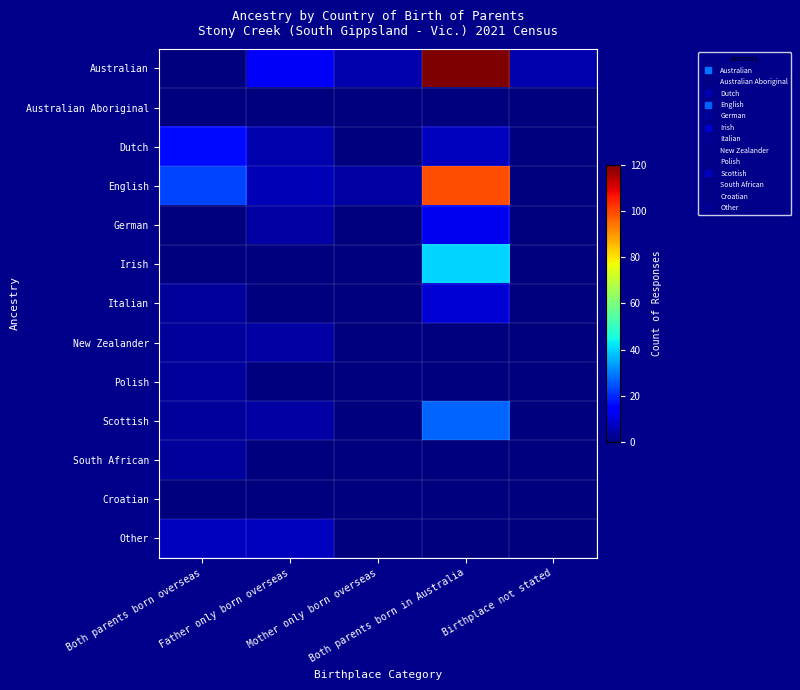

Reading left to right, what are all the values shown in this chart?

Australian: Both parents born overseas=0	Father only born overseas=13	Mother only born overseas=5	Both parents born in Australia=120	Birthplace not stated=5
Australian Aboriginal: Both parents born overseas=0	Father only born overseas=0	Mother only born overseas=0	Both parents born in Australia=0	Birthplace not stated=0
Dutch: Both parents born overseas=16	Father only born overseas=5	Mother only born overseas=0	Both parents born in Australia=7	Birthplace not stated=0
English: Both parents born overseas=23	Father only born overseas=6	Mother only born overseas=4	Both parents born in Australia=99	Birthplace not stated=0
German: Both parents born overseas=0	Father only born overseas=4	Mother only born overseas=0	Both parents born in Australia=12	Birthplace not stated=0
Irish: Both parents born overseas=0	Father only born overseas=0	Mother only born overseas=0	Both parents born in Australia=40	Birthplace not stated=0
Italian: Both parents born overseas=3	Father only born overseas=0	Mother only born overseas=0	Both parents born in Australia=9	Birthplace not stated=0
New Zealander: Both parents born overseas=3	Father only born overseas=4	Mother only born overseas=0	Both parents born in Australia=0	Birthplace not stated=0
Polish: Both parents born overseas=3	Father only born overseas=0	Mother only born overseas=0	Both parents born in Australia=0	Birthplace not stated=0
Scottish: Both parents born overseas=3	Father only born overseas=4	Mother only born overseas=0	Both parents born in Australia=27	Birthplace not stated=0
South African: Both parents born overseas=3	Father only born overseas=0	Mother only born overseas=0	Both parents born in Australia=0	Birthplace not stated=0
Croatian: Both parents born overseas=0	Father only born overseas=0	Mother only born overseas=0	Both parents born in Australia=0	Birthplace not stated=0
Other: Both parents born overseas=7	Father only born overseas=7	Mother only born overseas=0	Both parents born in Australia=0	Birthplace not stated=0